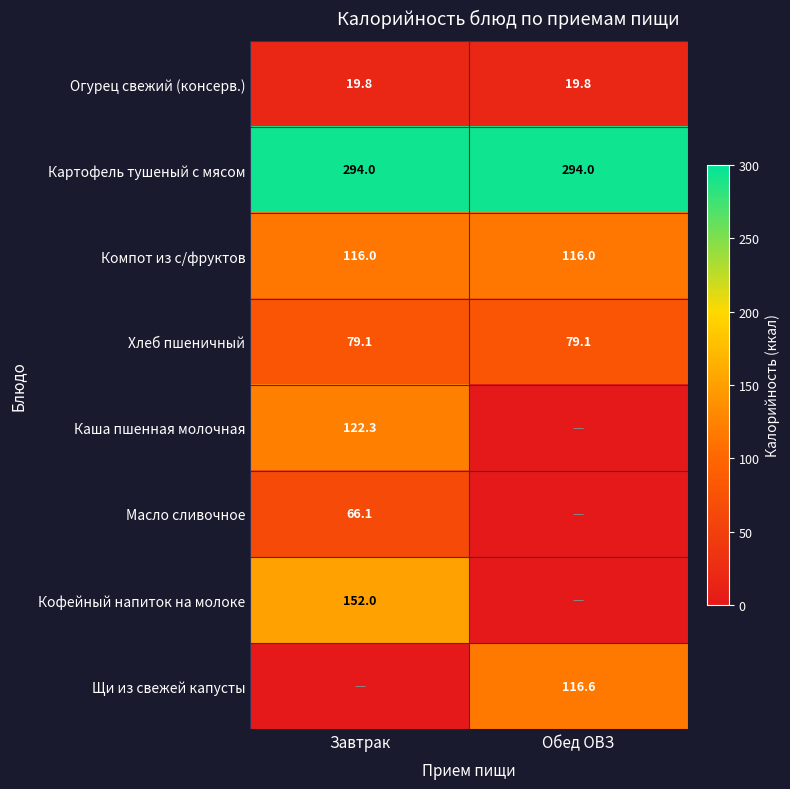

What is the sum of the Огурец свежий (консерв.) values at Обед ОВЗ and Завтрак?

39.6